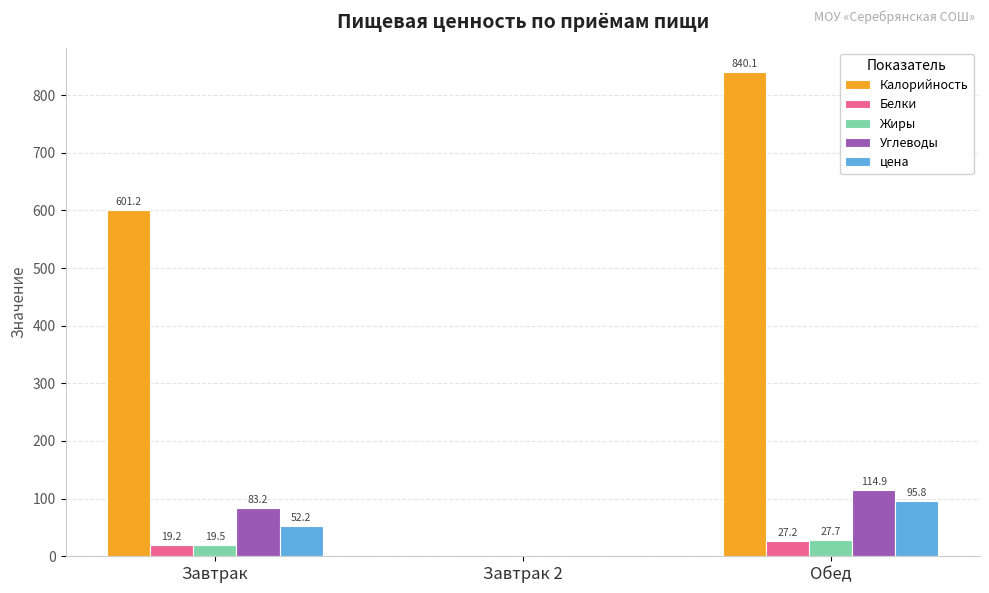

At which label is Калорийность closest to 420?

Завтрак